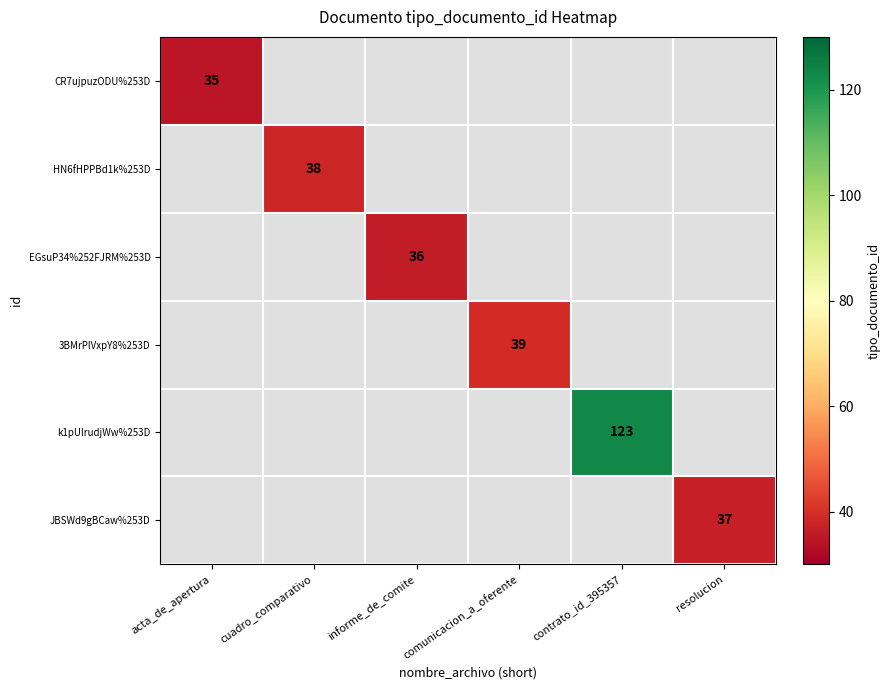

Which series has the widest spread of values?

CR7ujpuzODU%253D